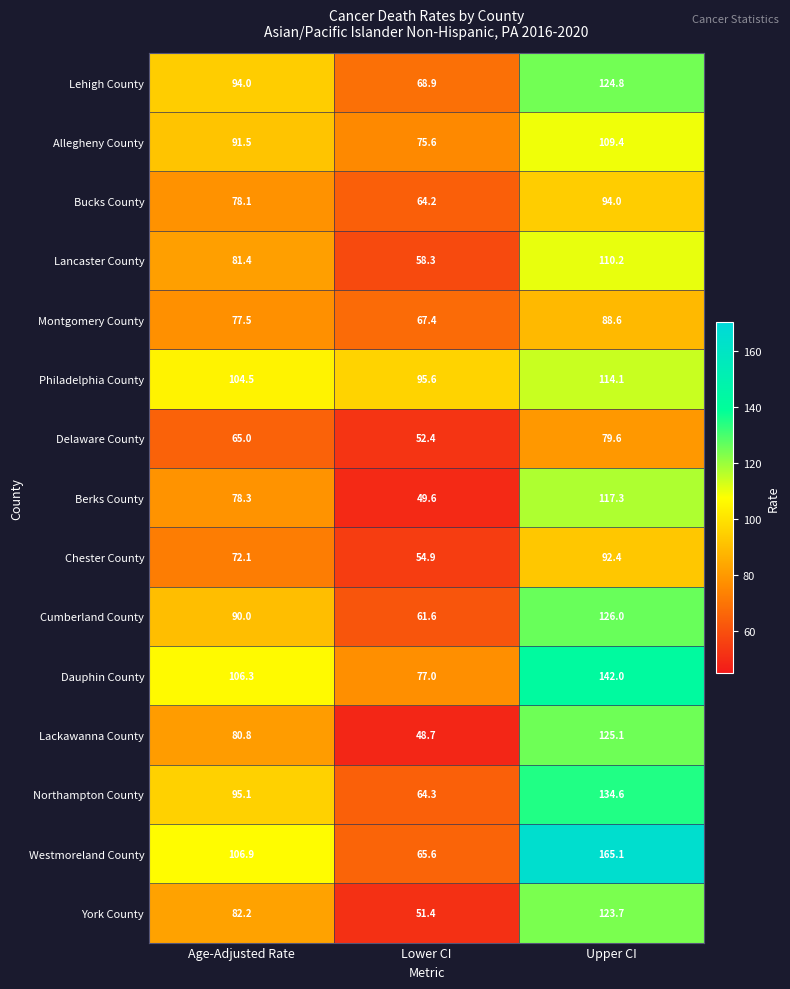

What is the sum of the Lehigh County values at Age-Adjusted Rate and Lower CI?

162.9